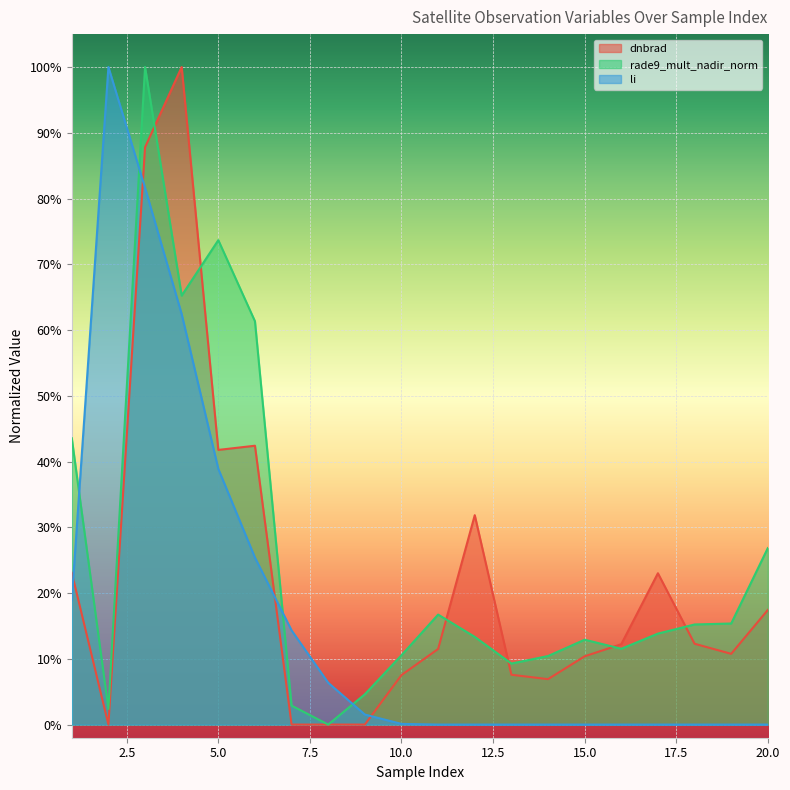

True or false: dnbrad has more than 1 points higher than both neighbors.

True